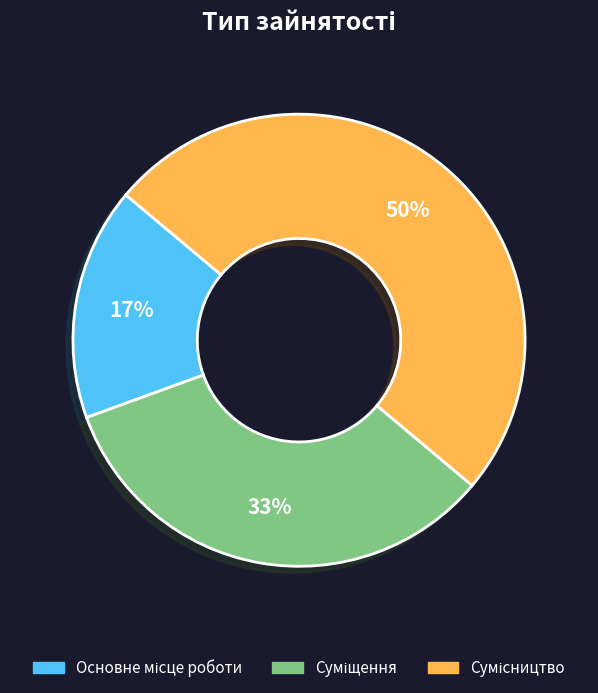

To the nearest percent, what is the difference between the largest and smallest slice percentages?

33%